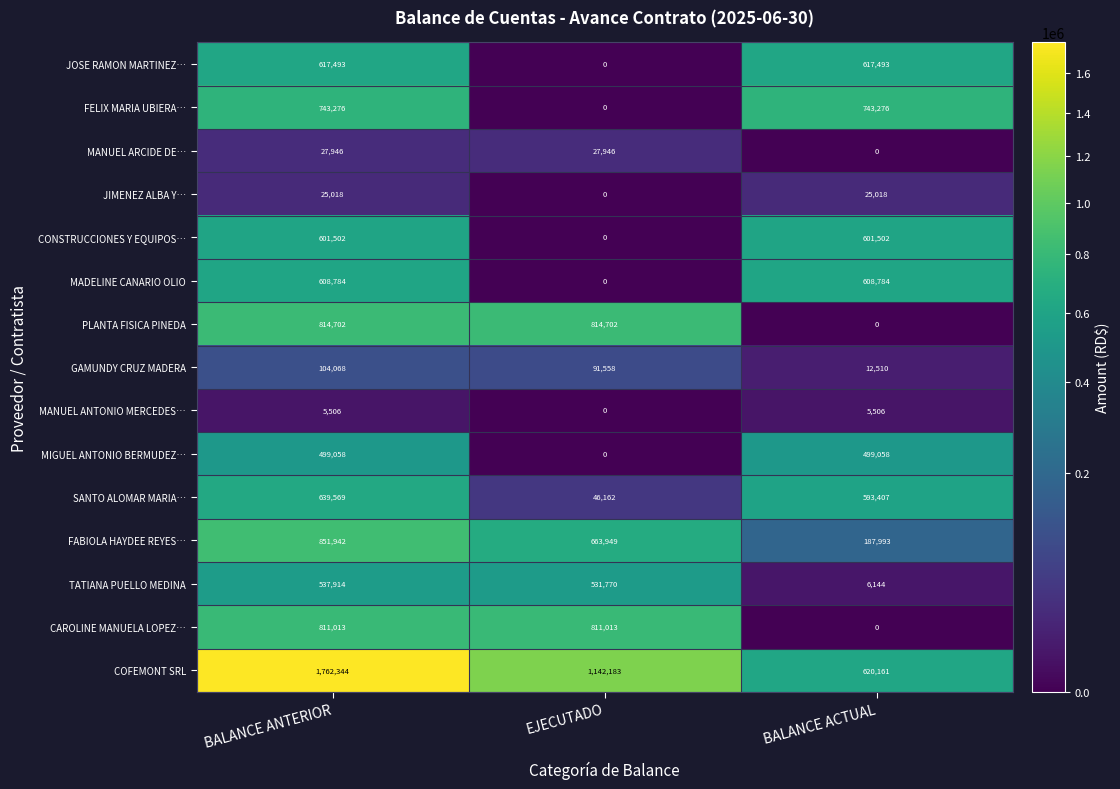

True or false: COFEMONT SRL has a value of 620161 at BALANCE ACTUAL.

True